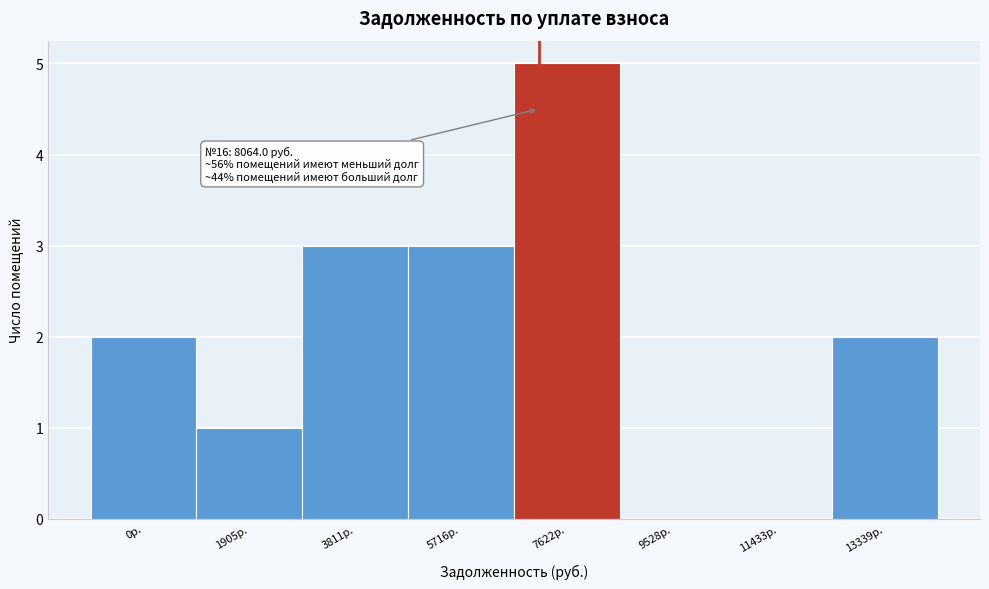

Reading right to left, list all the values displayed in this chart.

13339р.=2	11433р.=0	9528р.=0	7622р.=5	5716р.=3	3811р.=3	1905р.=1	0р.=2